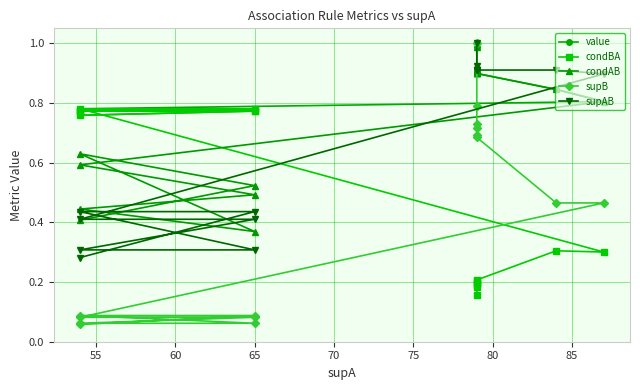

What is the average value of the value series?

0.8